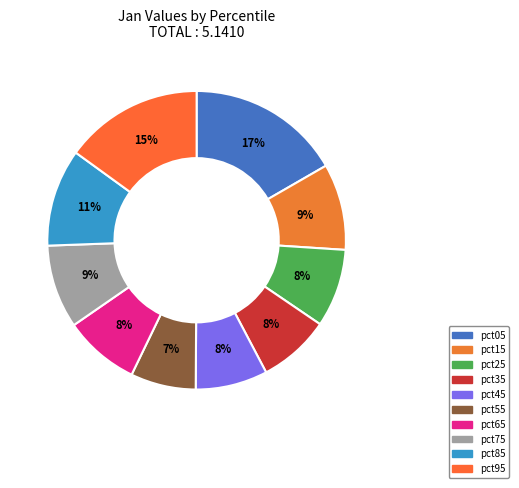

Which has a higher value, pct65 or pct05?

pct05